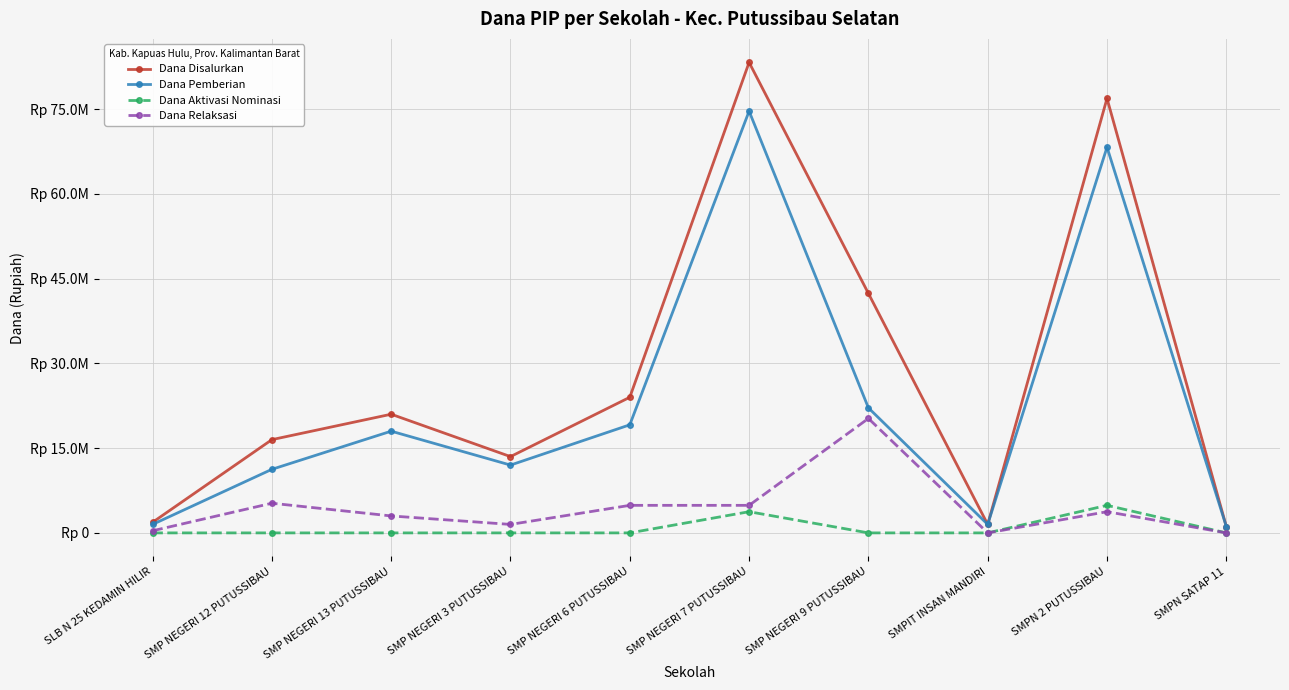

At which category is the sum across all series the highest?

SMP NEGERI 7 PUTUSSIBAU